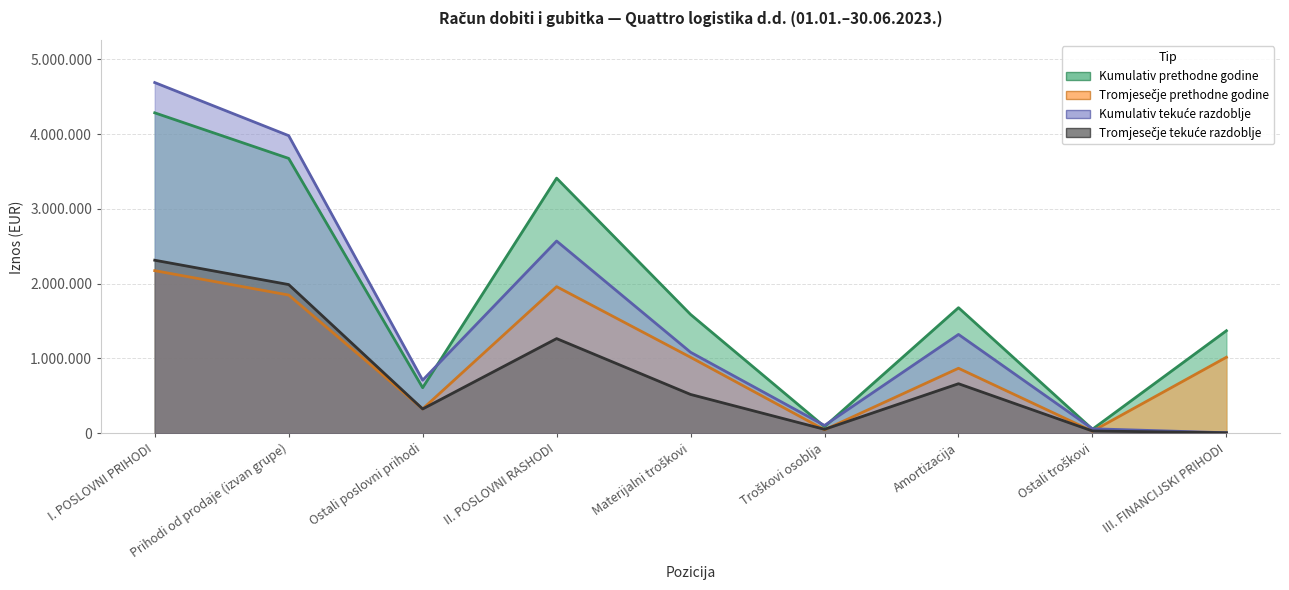

At II. POSLOVNI RASHODI, list the series in order from largest to smallest.

Kumulativ prethodne godine, Kumulativ tekuće razdoblje, Tromjesečje prethodne godine, Tromjesečje tekuće razdoblje